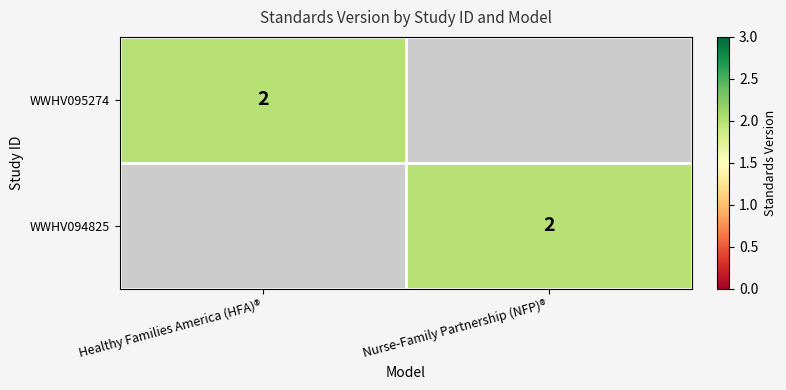

True or false: WWHV094825 has a value of 1 at Nurse-Family Partnership (NFP)®.

False